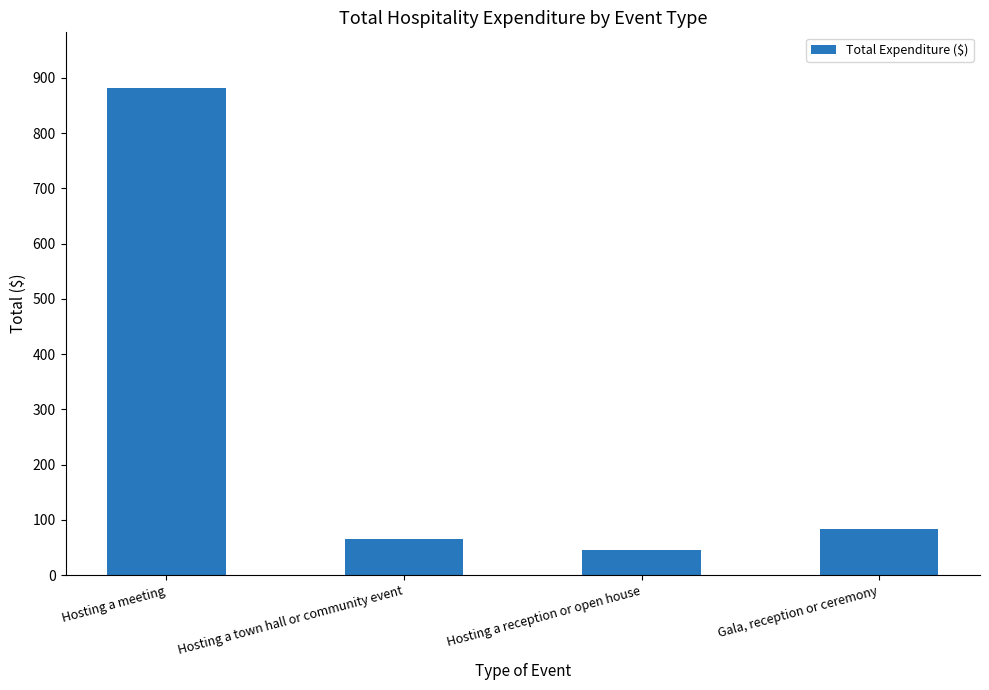

Approximately how many times larger is the value at Gala, reception or ceremony compared to Hosting a town hall or community event?

1.3